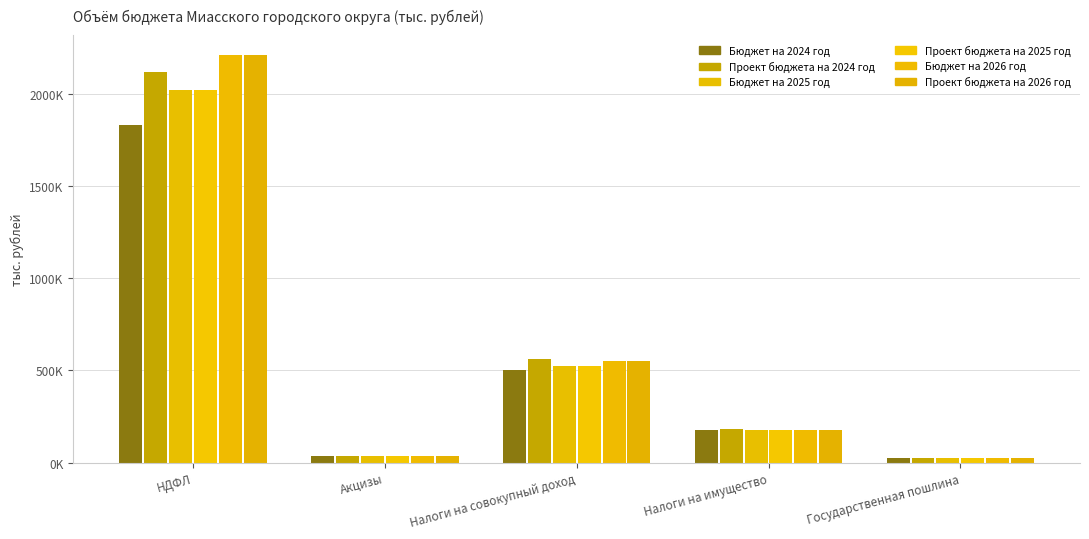

Does the chart contain any negative values?

No